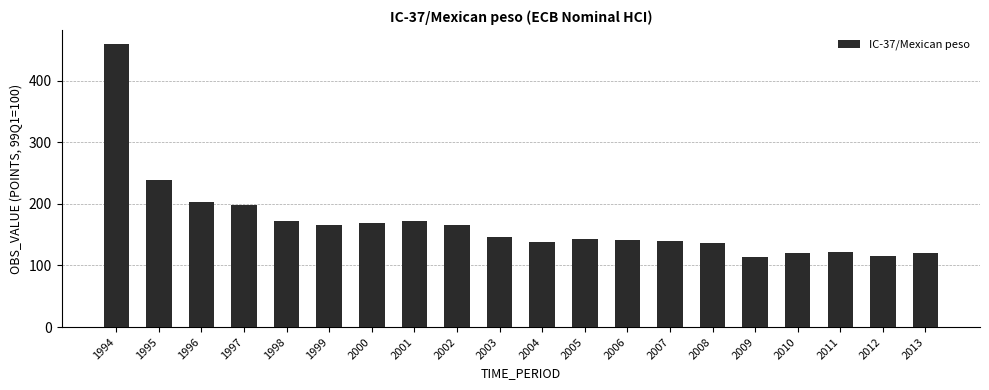

What is the smallest value displayed?

113.4